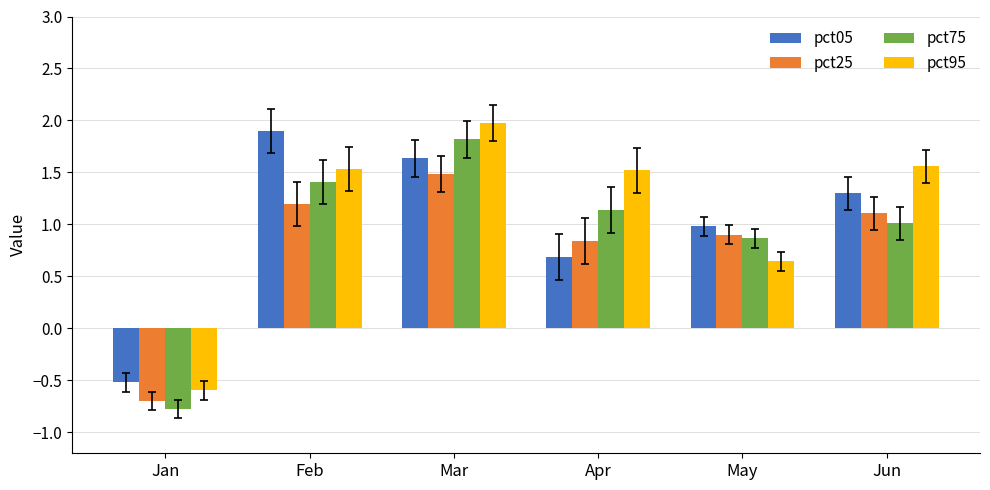

Which series has the largest range (max minus min)?

pct75